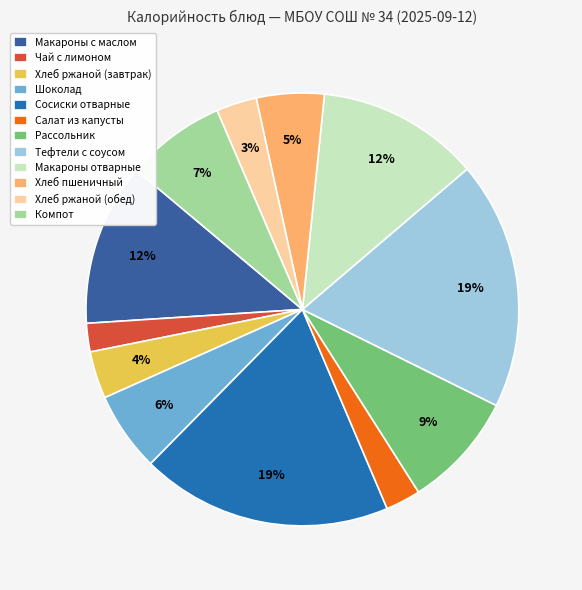

How many segments does this pie chart have?

12